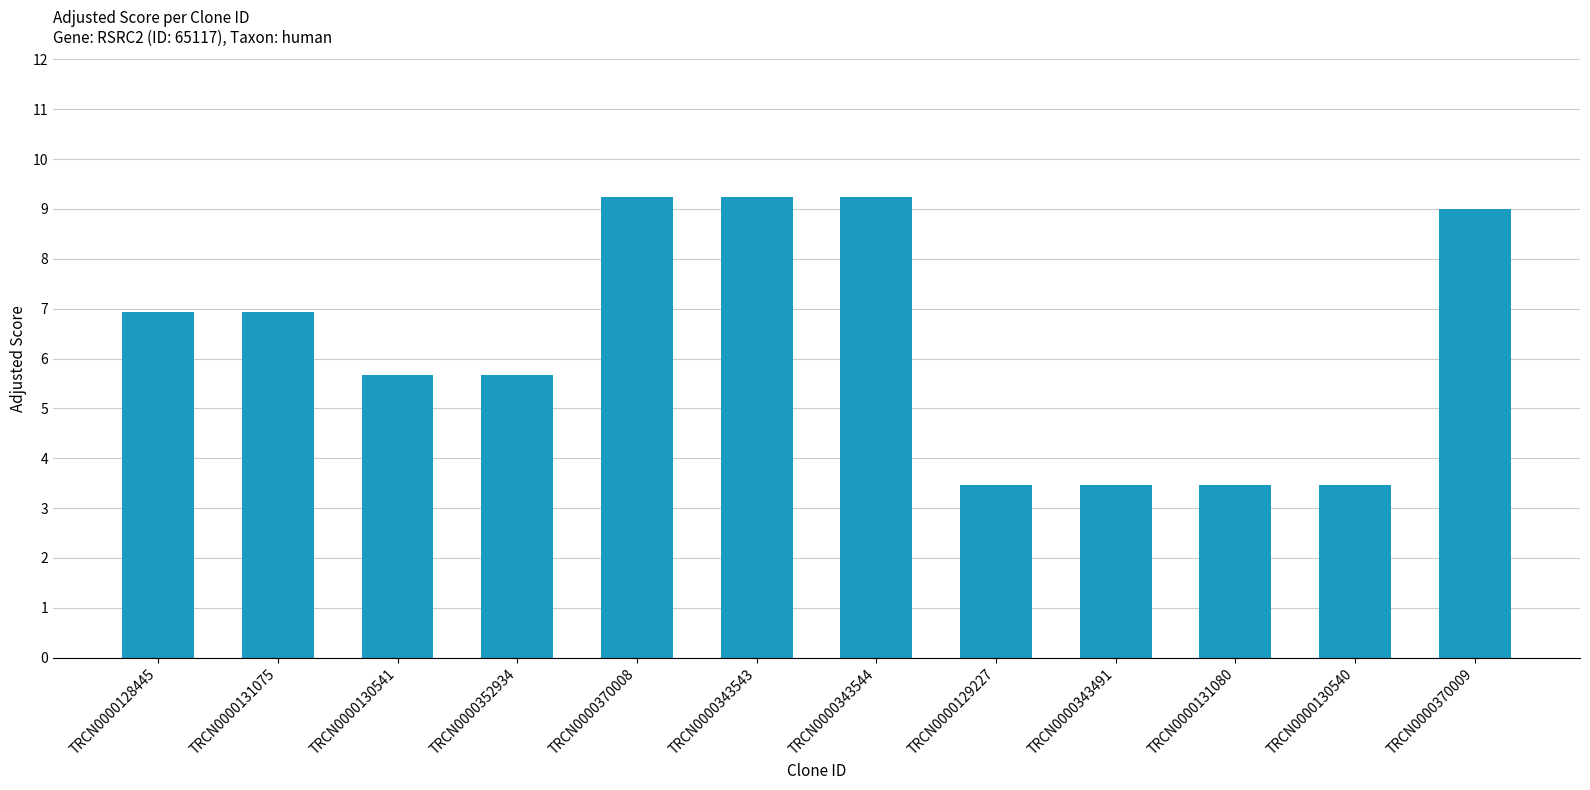

Reading right to left, what are all the values shown in this chart?

TRCN0000370009=9.0	TRCN0000130540=3.5	TRCN0000131080=3.5	TRCN0000343491=3.5	TRCN0000129227=3.5	TRCN0000343544=9.2	TRCN0000343543=9.2	TRCN0000370008=9.2	TRCN0000352934=5.7	TRCN0000130541=5.7	TRCN0000131075=6.9	TRCN0000128445=6.9